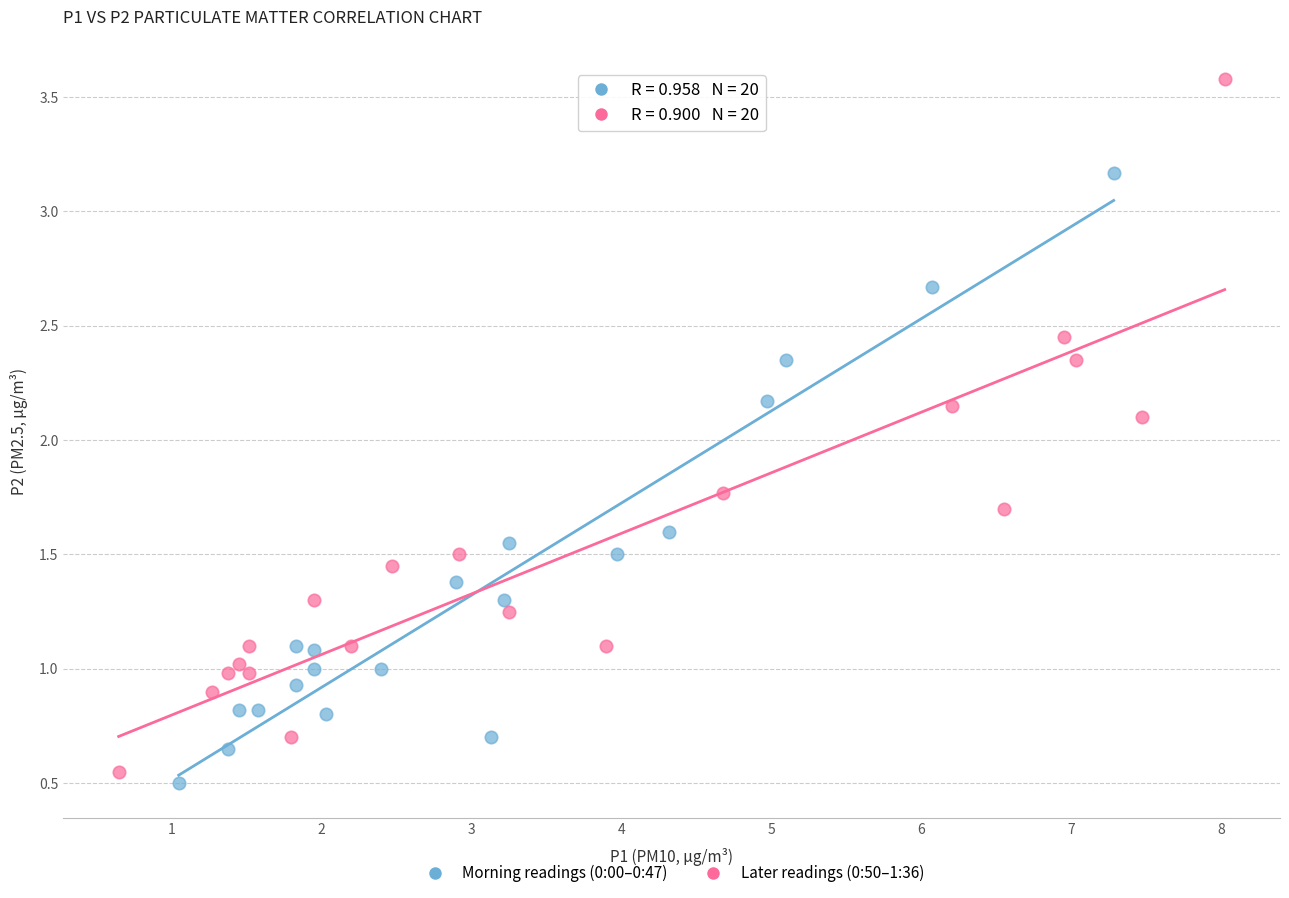

Which series has the largest Y range (max minus min)?

Later readings (0:50–1:36)